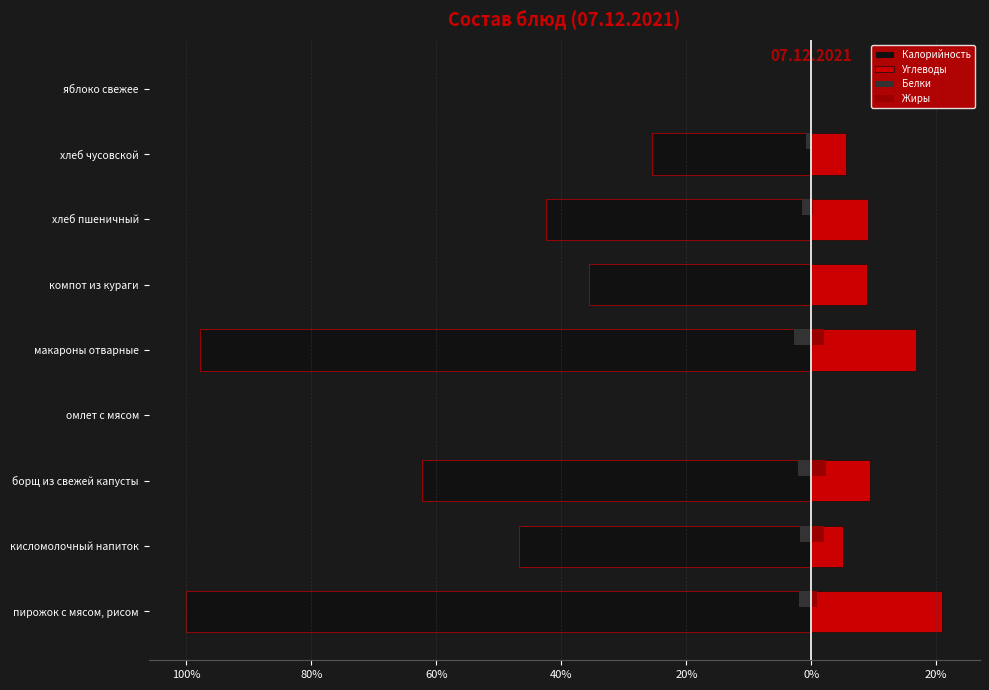

What are all the series names shown in the legend?

Калорийность, Углеводы, Белки, Жиры